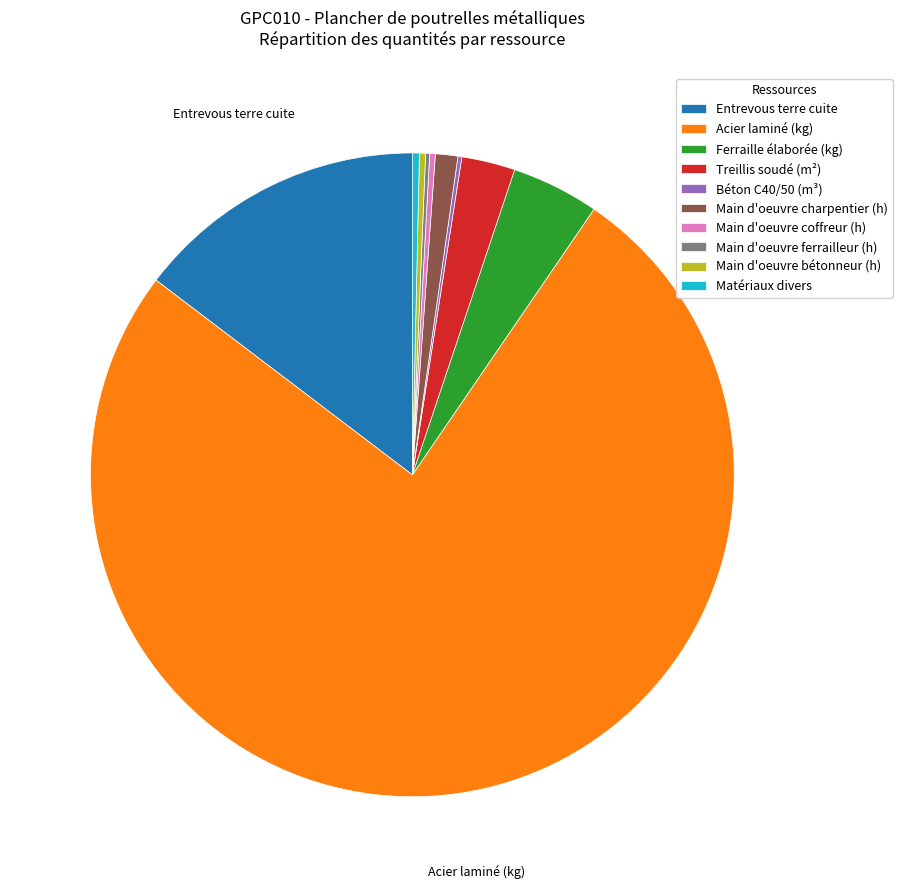

Is there a majority slice in this chart?

Yes